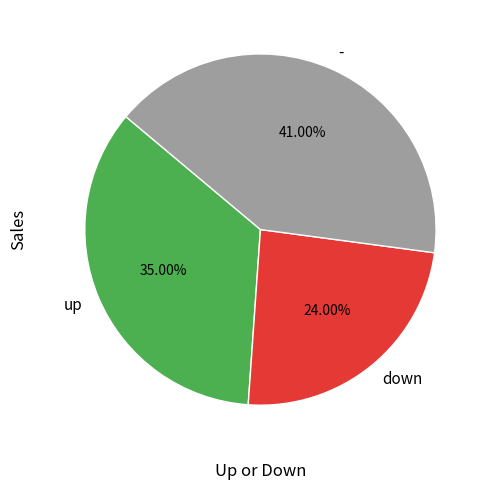

Count the number of slices in the pie.

3